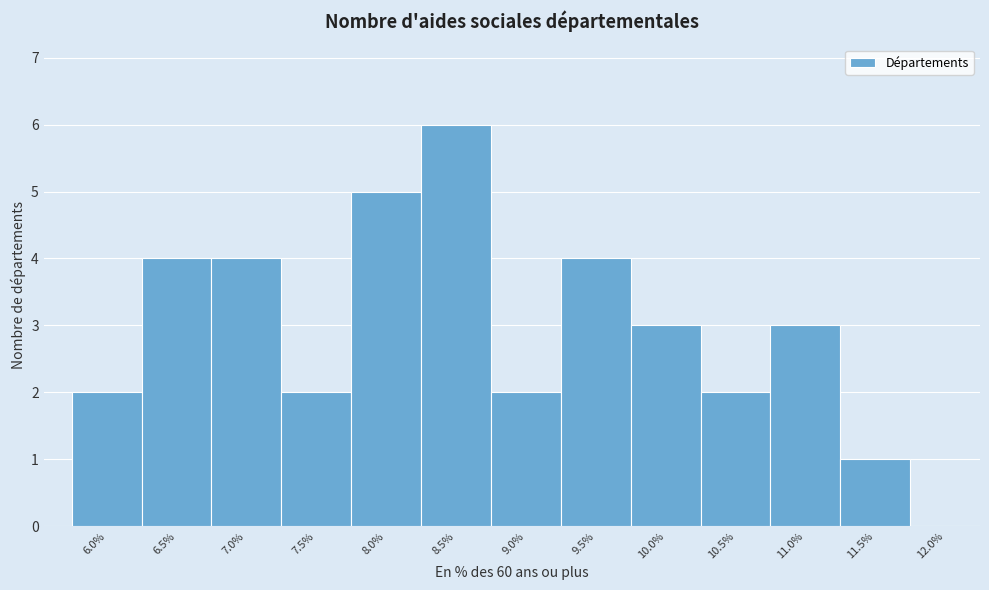

Reading left to right, list all the values displayed in this chart.

6.0%=2	6.5%=4	7.0%=4	7.5%=2	8.0%=5	8.5%=6	9.0%=2	9.5%=4	10.0%=3	10.5%=2	11.0%=3	11.5%=1	12.0%=0